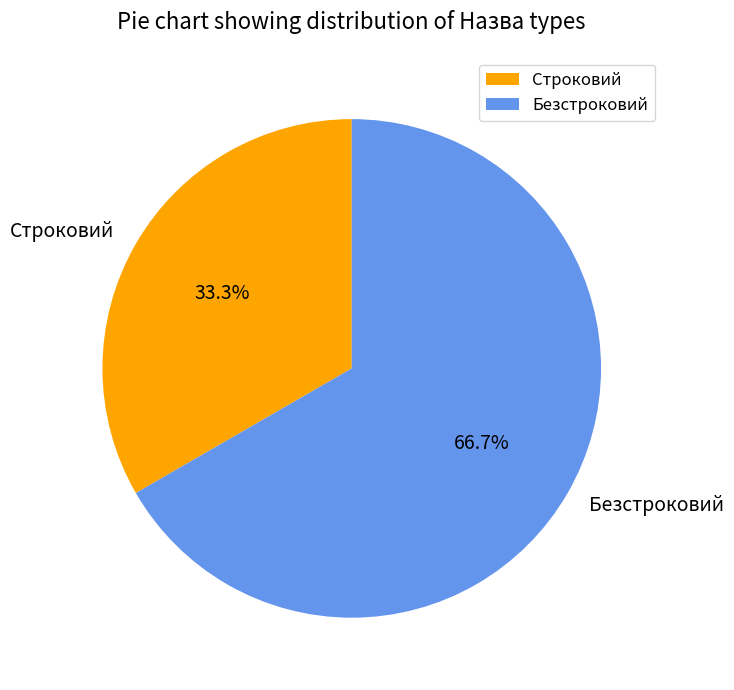

Approximately how many times larger is the value at Строковий compared to Безстроковий?

0.5